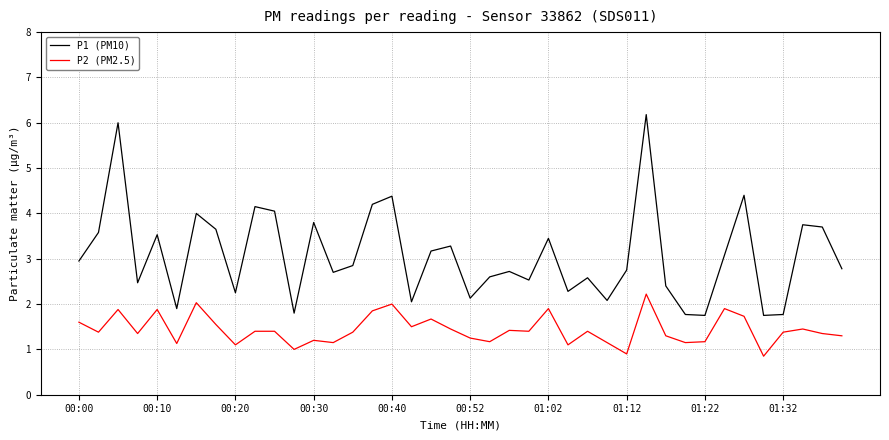

True or false: P2 (PM2.5) and P1 (PM10) intersect in this chart.

False